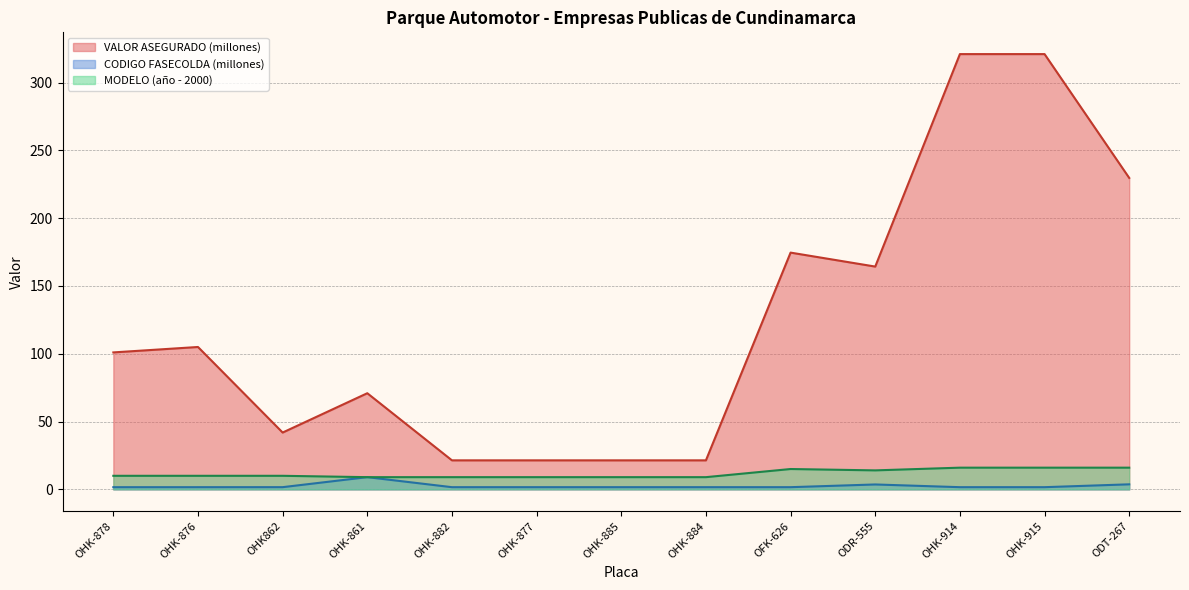

What is the difference between the maximum and minimum values in the VALOR ASEGURADO series?

299.6